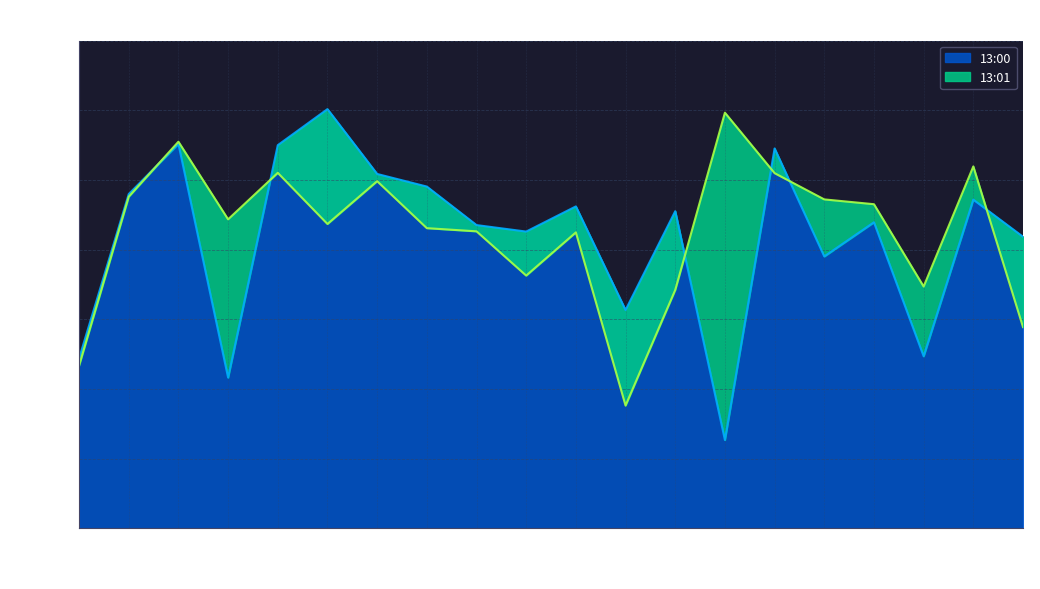

What are all the series names shown in the legend?

13:00, 13:01